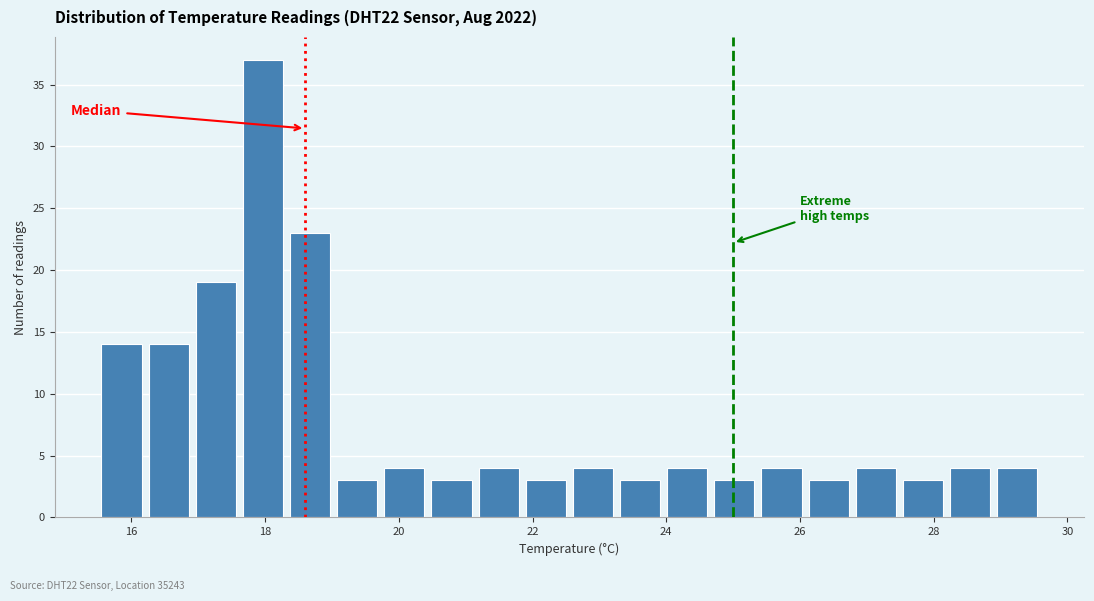

Around what value on the x-axis is the tallest bar? Give the approximate position of its centre, as read against the axis.

18.0